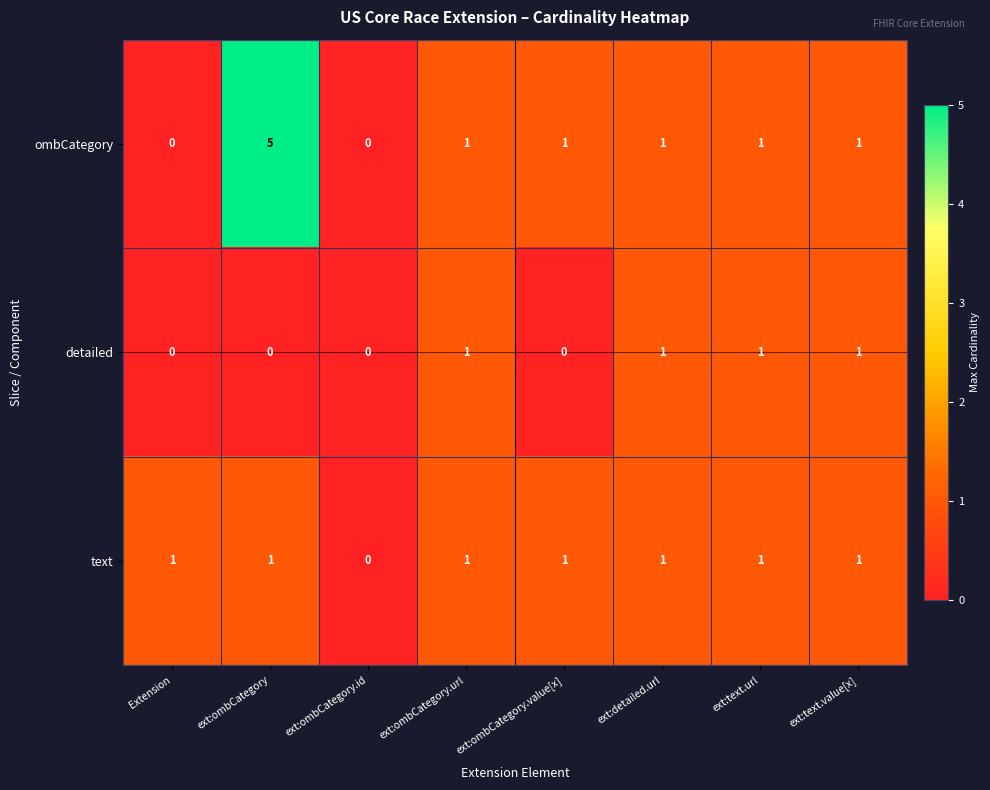

The value of detailed at Extension is 0. True or false?

True